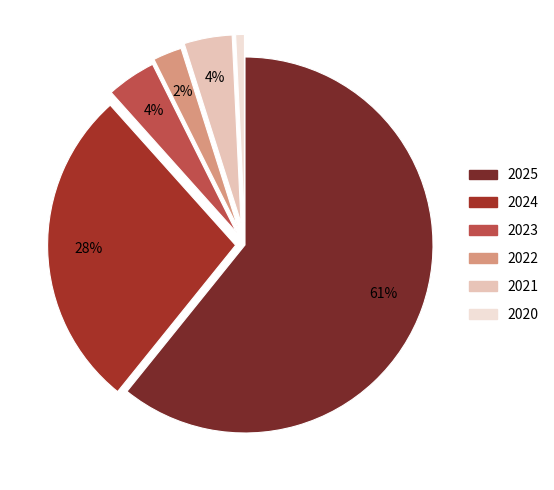

How many segments does this pie chart have?

6